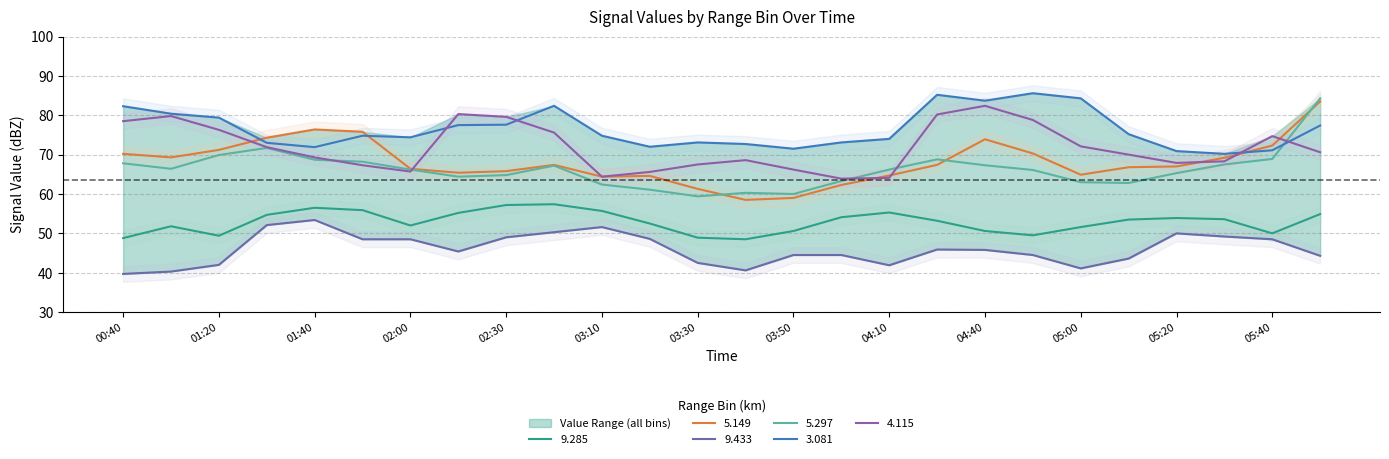

What is the lowest value of the 5.297 series?

59.4